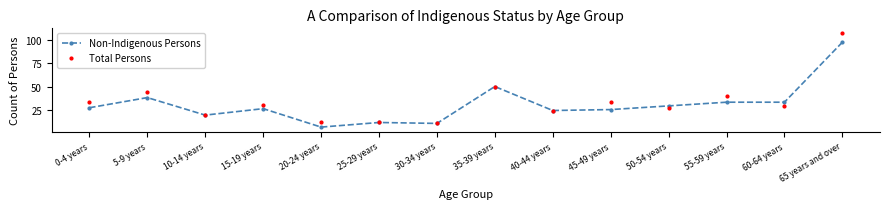

Is it true that Total Persons equals 15 at 30-34 years?

False